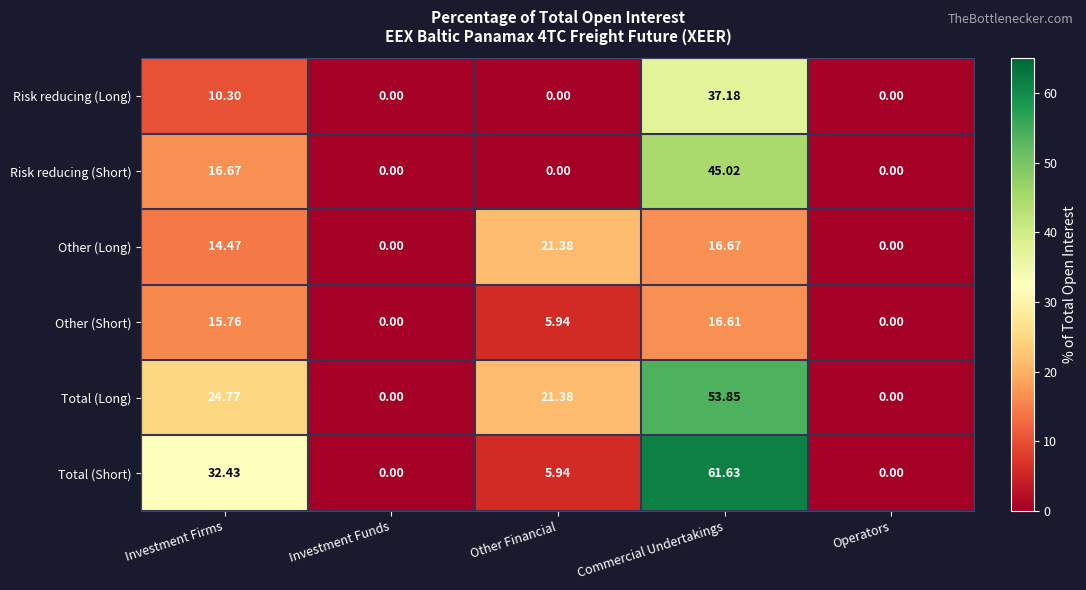

At which category is the sum across all series the highest?

Commercial Undertakings